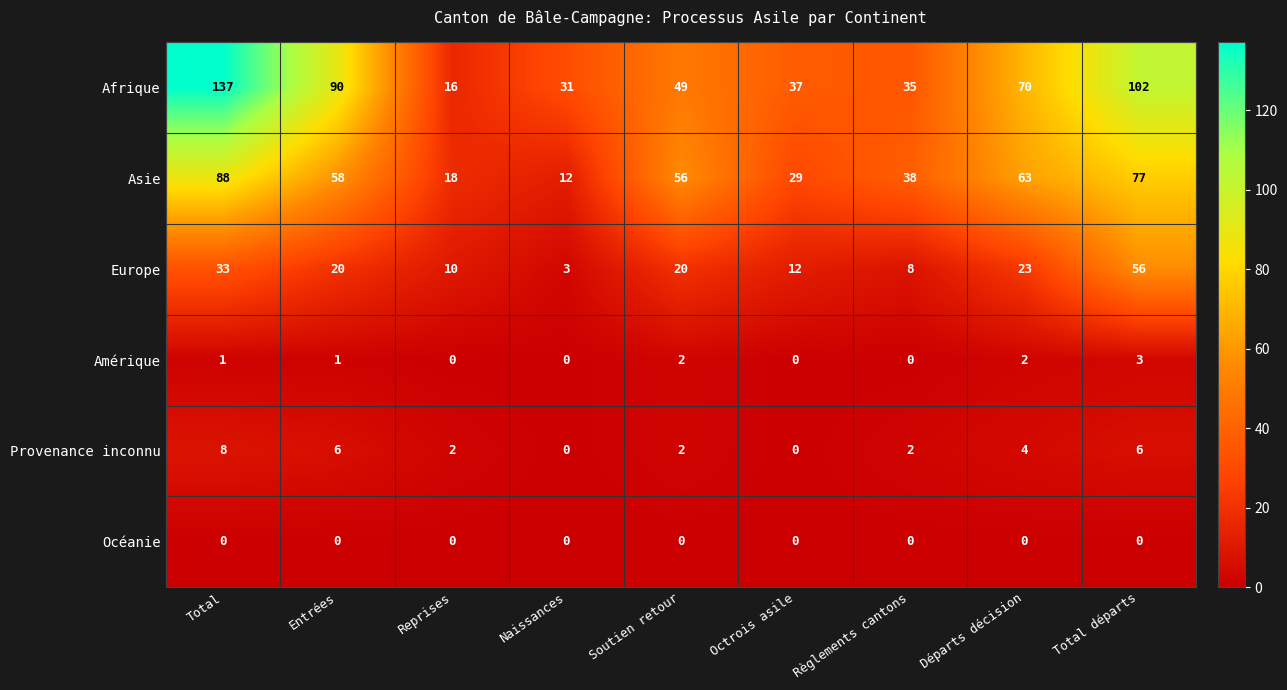

What value does the Europe series have at Octrois asile, to the nearest 10?

10